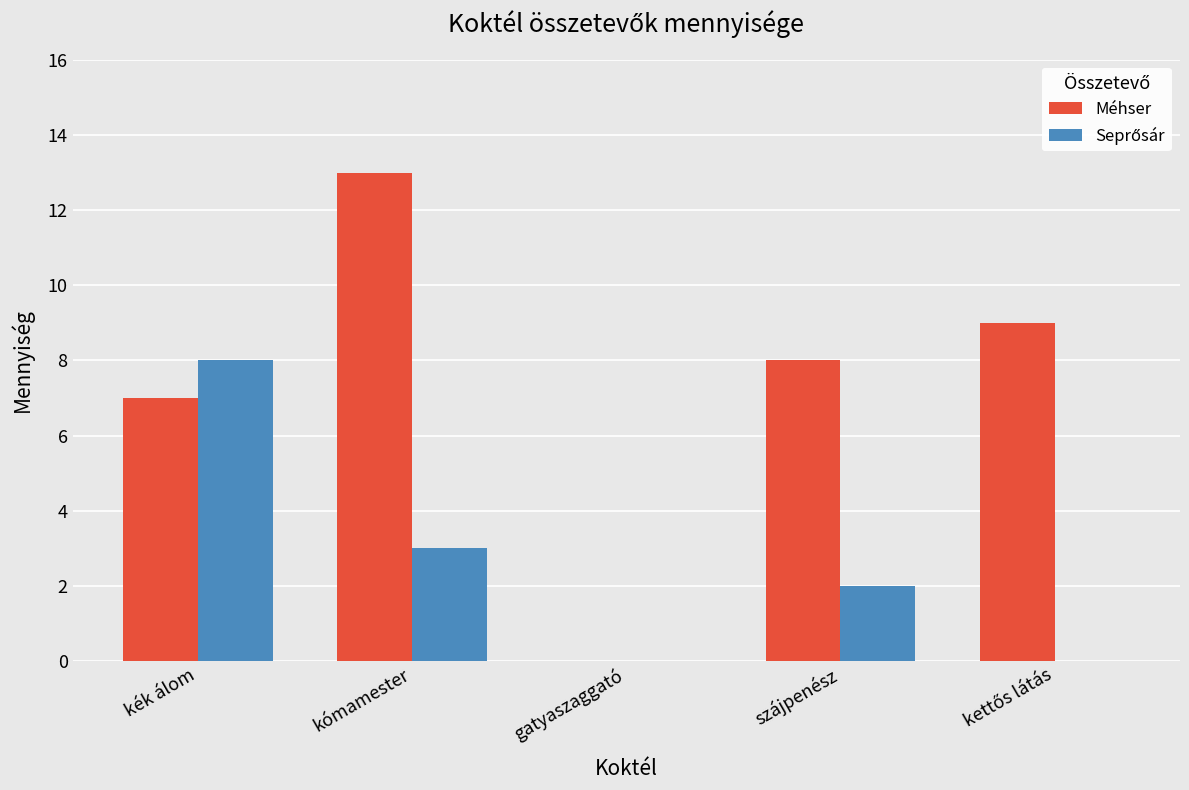

Which category has the highest value across all series?

kómamester